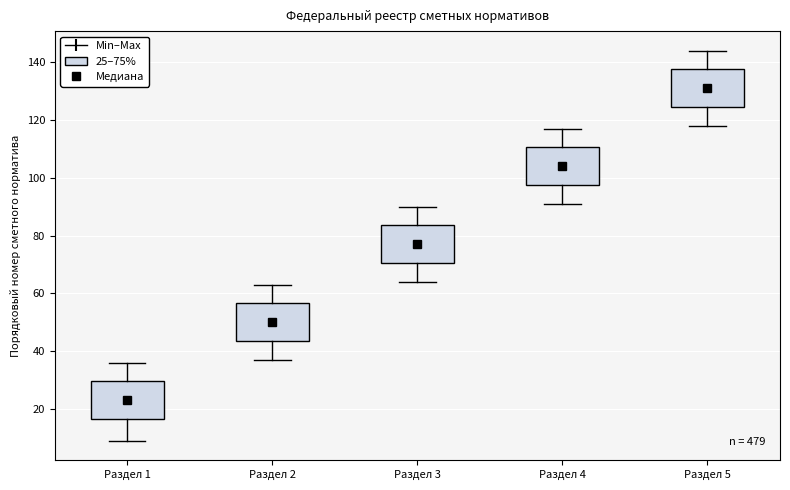

Reading left to right, transcribe this box plot: for each box, give where its median line is, the range the box spans, and where its two whiskers end, as read against the y-axis. The values are not printed on the chart, so give them approximately, as read against the axis.

Раздел 1: median 24, box 16 to 30, whiskers 10 to 36
Раздел 2: median 50, box 44 to 56, whiskers 38 to 64
Раздел 3: median 78, box 70 to 84, whiskers 64 to 90
Раздел 4: median 104, box 98 to 110, whiskers 92 to 118
Раздел 5: median 132, box 124 to 138, whiskers 118 to 144